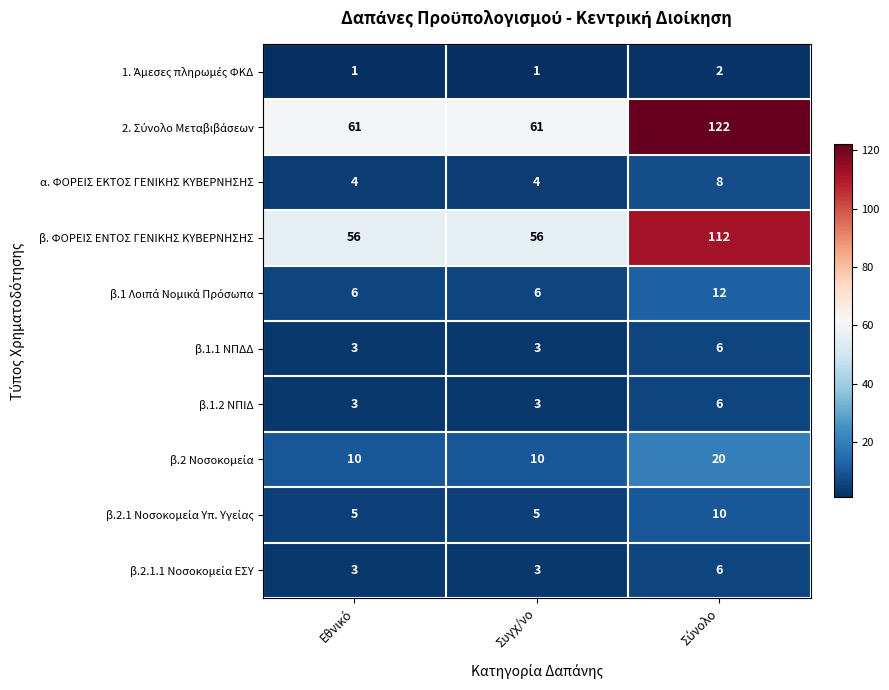

What is the sum of all β.1.1 ΝΠΔΔ values?

12